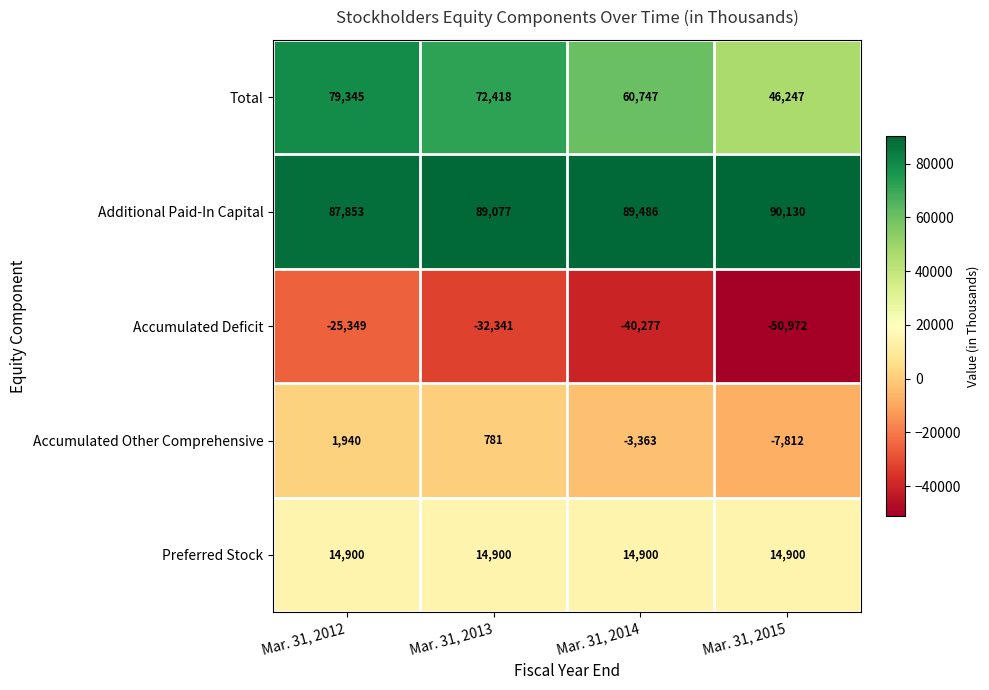

Reading left to right, extract all data points from this chart.

Total: 79345	72418	60747	46247
Additional Paid-In Capital: 87853	89077	89486	90130
Accumulated Deficit: -25349	-32341	-40277	-50972
Accumulated Other Comprehensive: 1940	781	-3363	-7812
Preferred Stock: 14900	14900	14900	14900